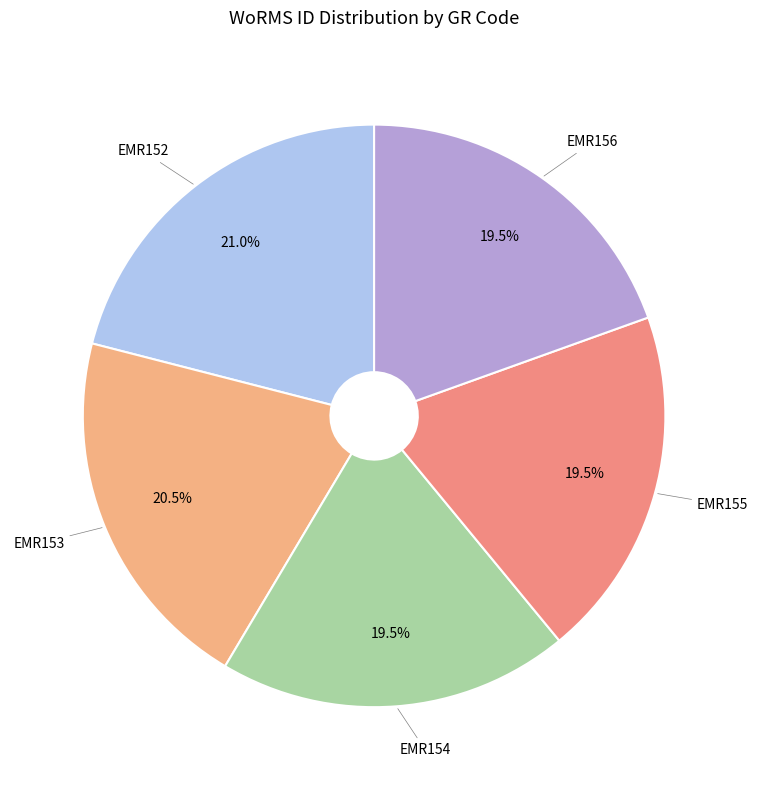

Which slice is the largest?

EMR152